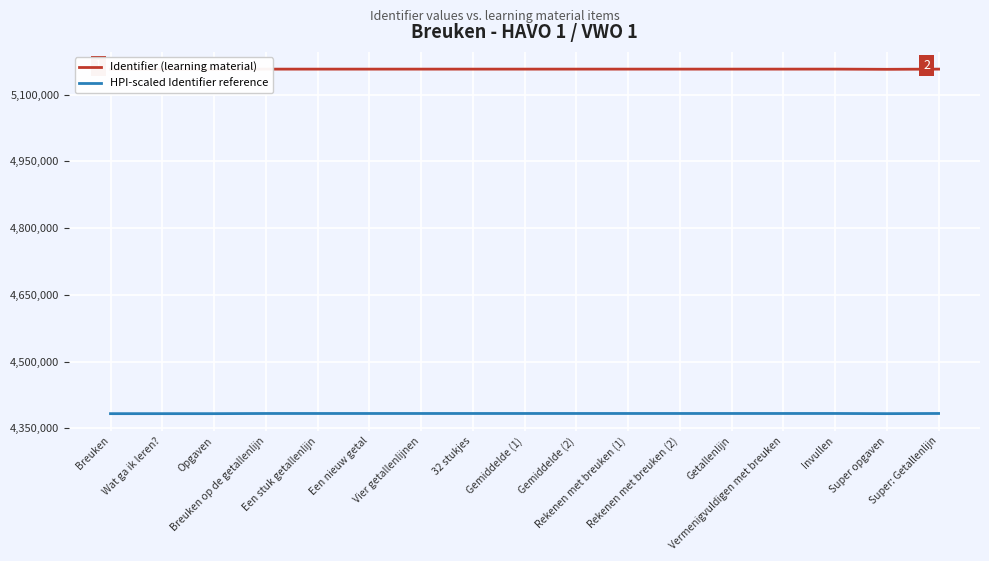

How many data points in HPI-scaled Identifier reference are less than 4383558?

8